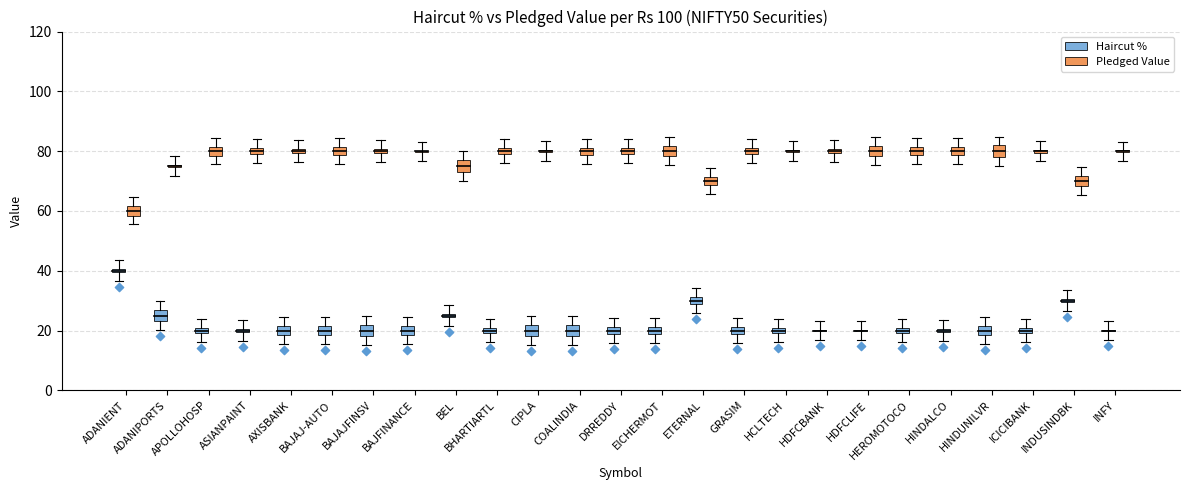

Which series has the largest total across all categories?

Pledged Value